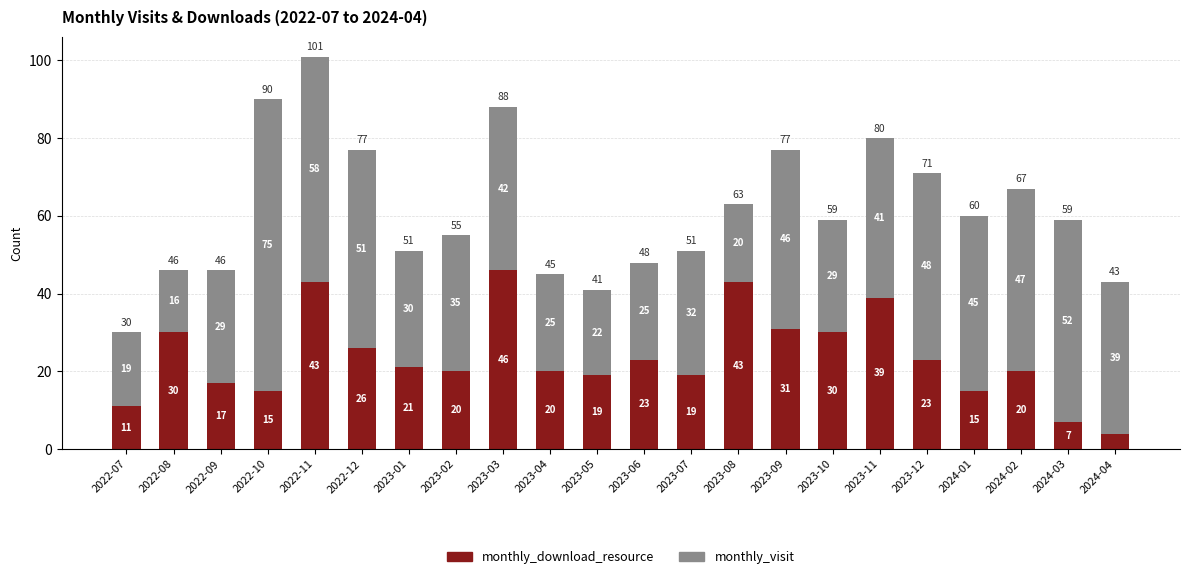

What is the maximum value for monthly_download_resource?

46